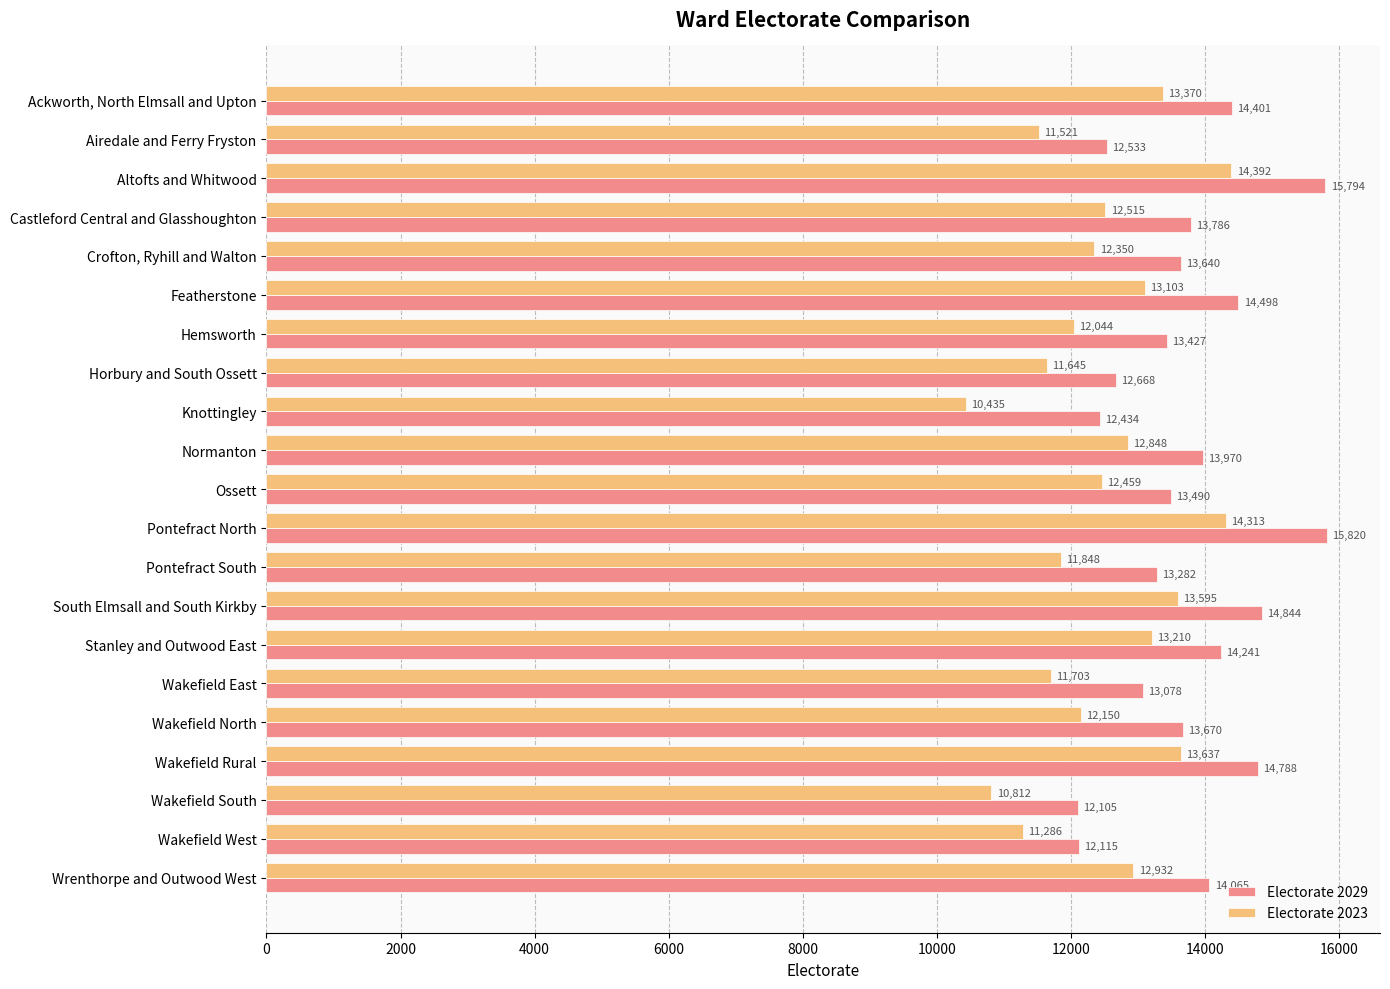

At which category is the sum across all series the highest?

Altofts and Whitwood